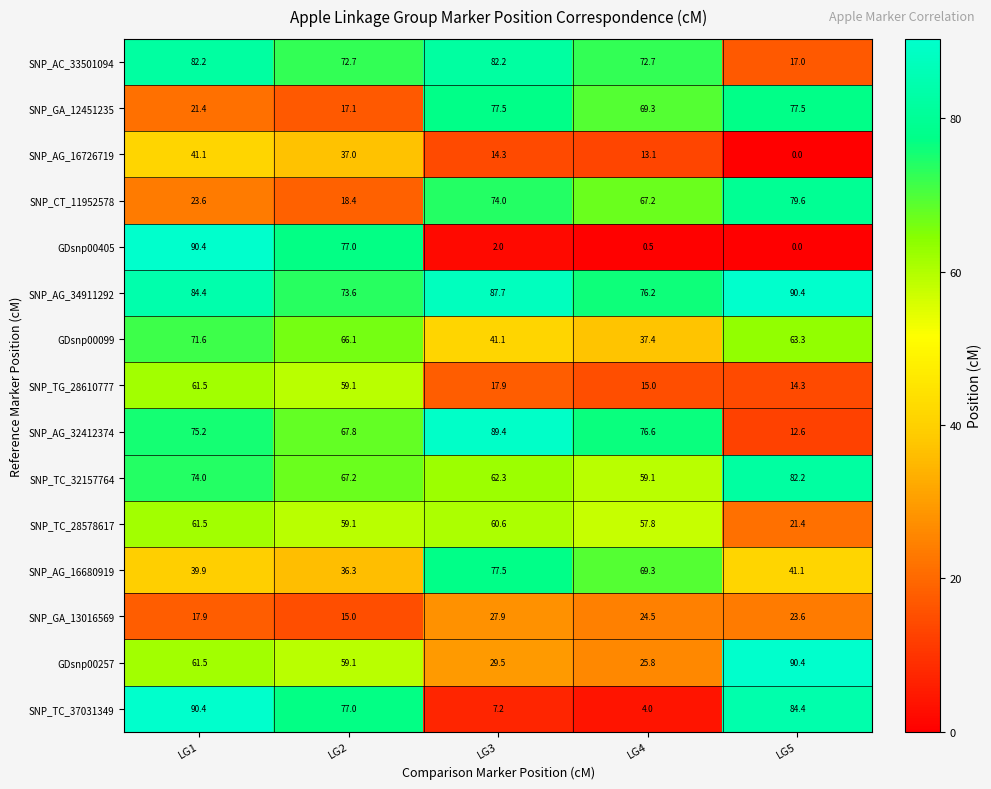

What is the highest value of the SNP_AG_16680919 series?

77.5